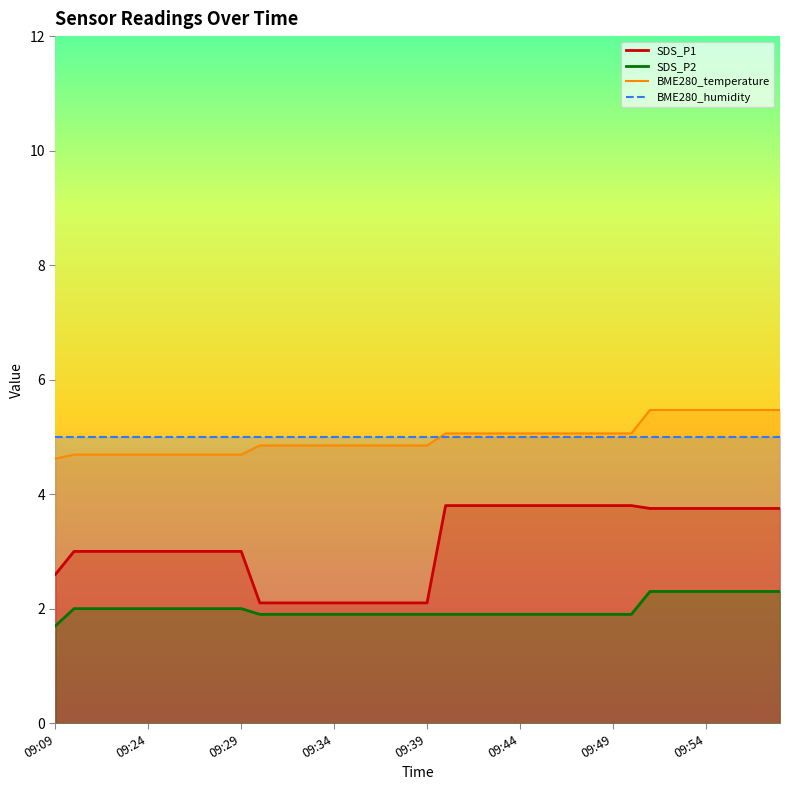

True or false: BME280_humidity and SDS_P1 cross at least once.

False